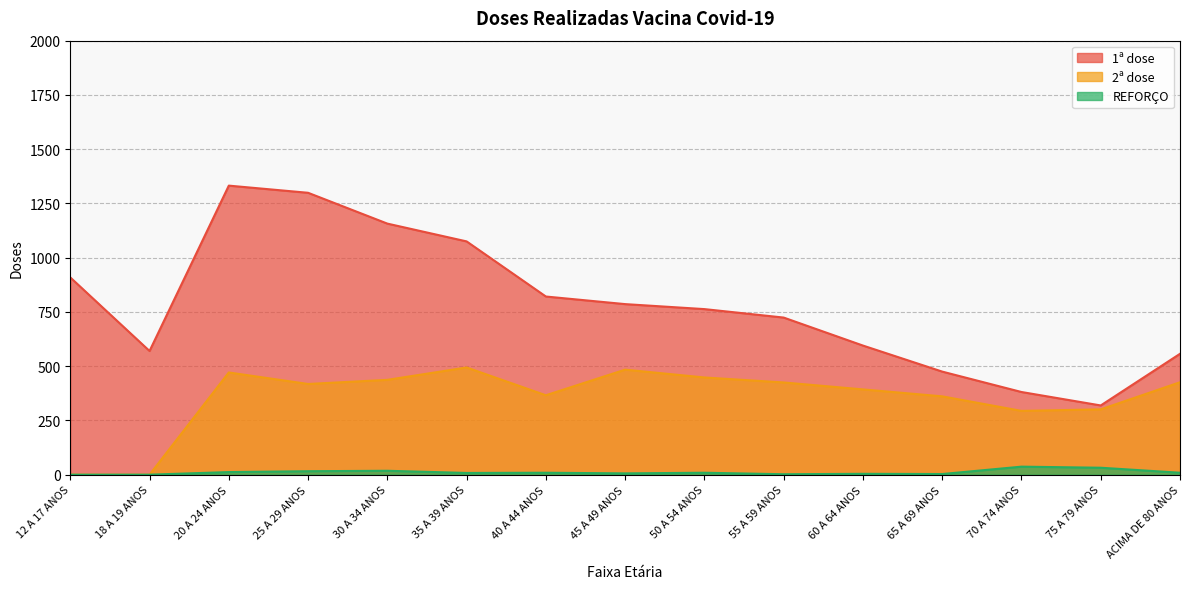

Where is the first local maximum for 1ª dose?

20 A 24 ANOS